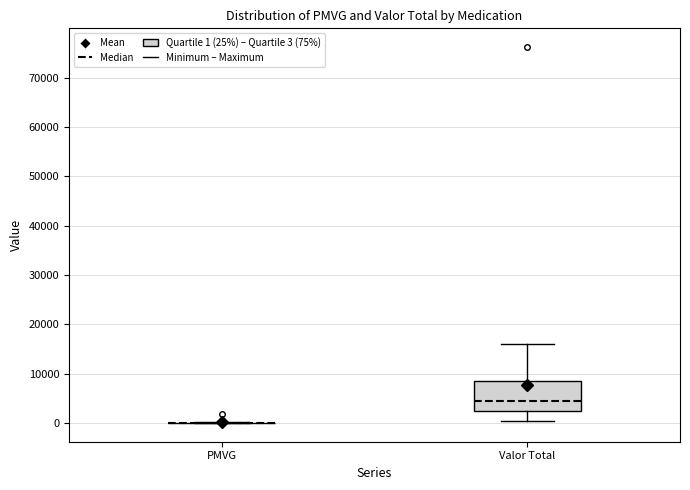

Reading left to right, transcribe this box plot: for each box, give where its median line is, the range the box spans, and where its two whiskers end, as read against the y-axis. The values are not printed on the chart, so give them approximately, as read against the axis.

PMVG: box collapsed to a line at 0, whiskers 0 to 0
Valor Total: median 5000, box 2000 to 9000, whiskers 0 to 16000